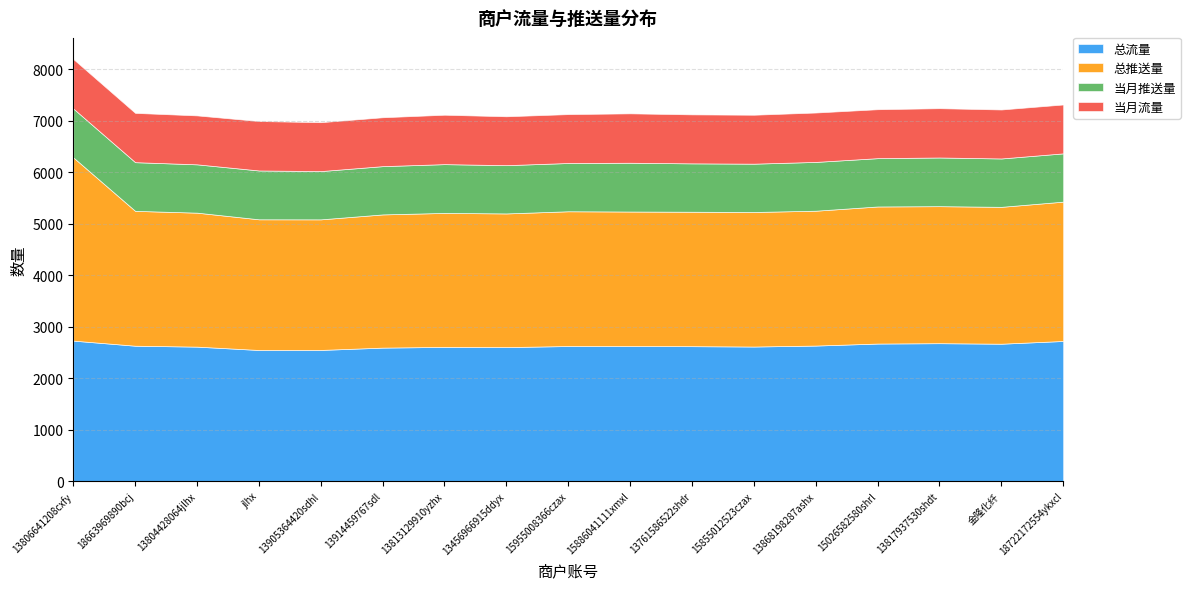

List the series in order of their peak value, highest first.

总推送量, 总流量, 当月流量, 当月推送量